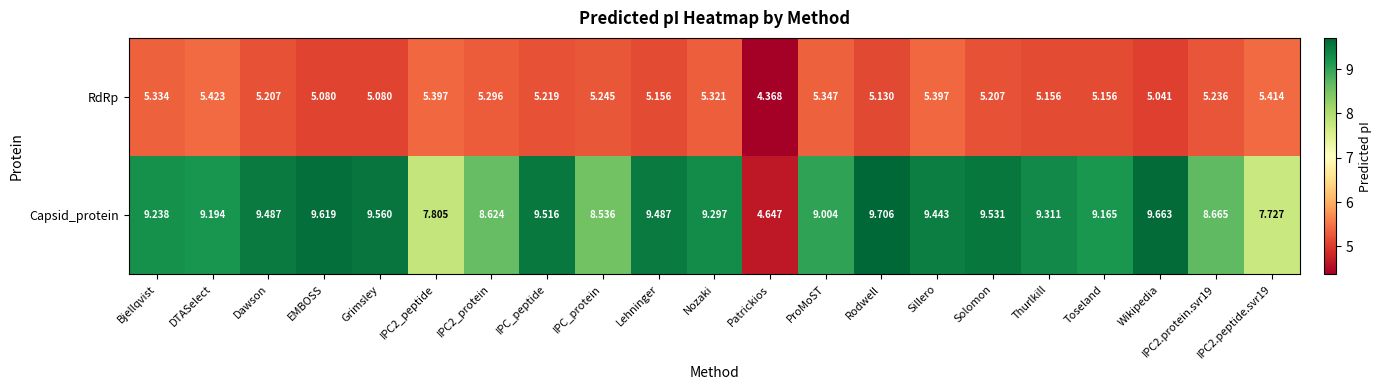

Which series has the largest total across all categories?

Capsid_protein